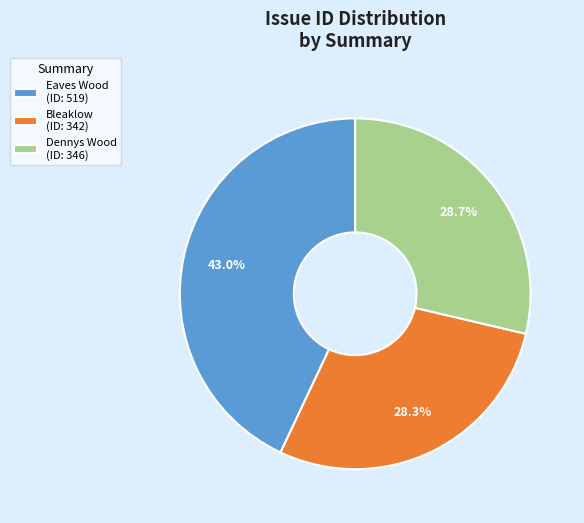

Does Bleaklow (ID: 342) account for over 50% of the chart?

No